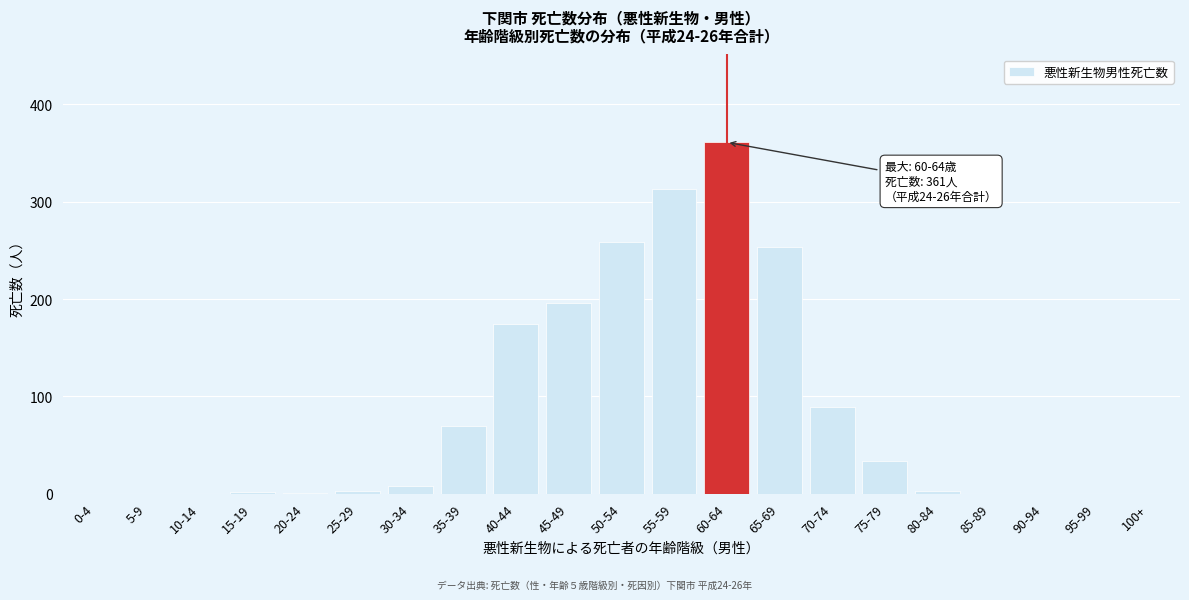

At which label is the value closest to 180?

40-44